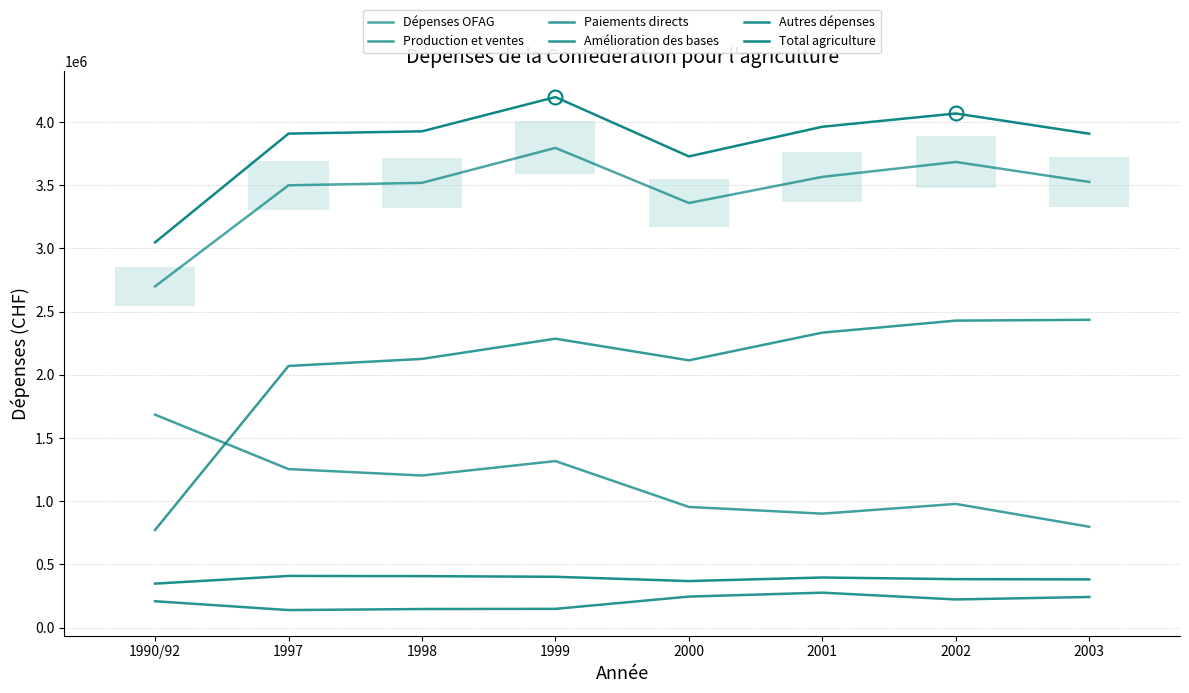

Between which two adjacent categories do Paiements directs and Production et ventes first intersect?

1990/92 and 1997